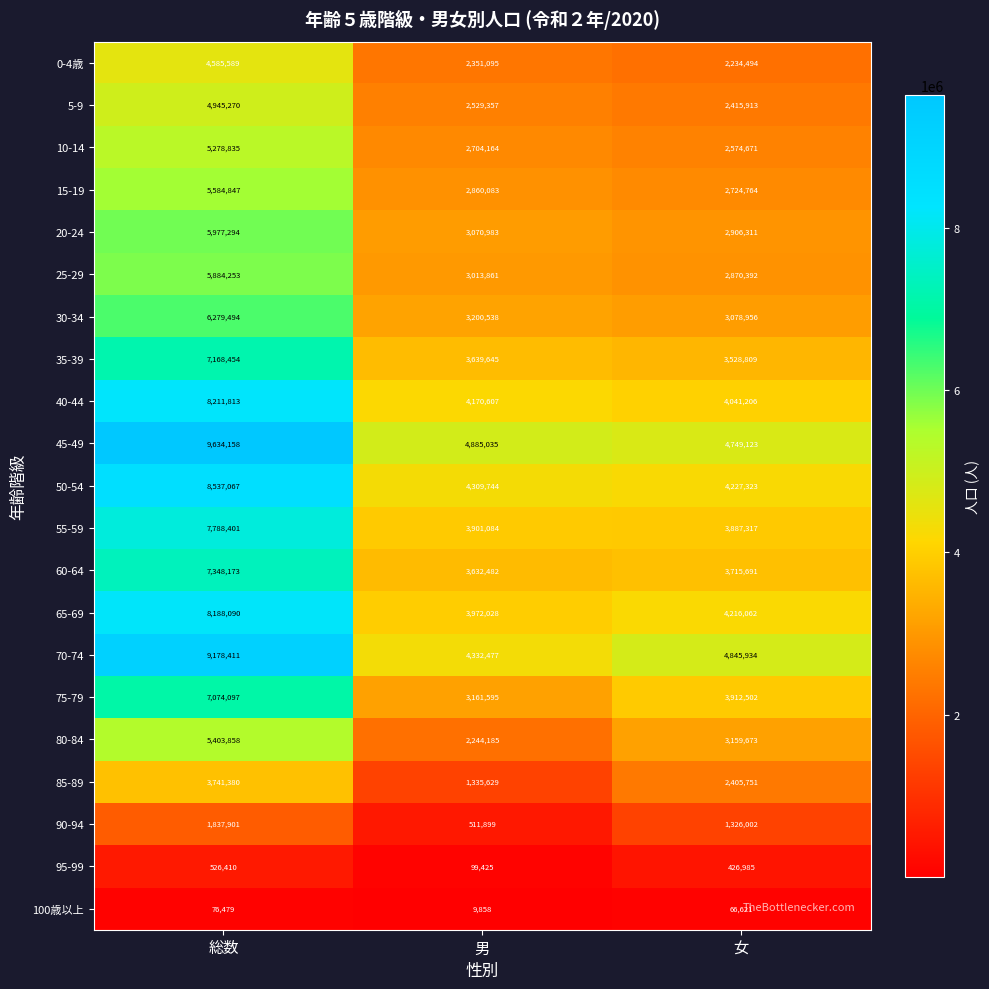

Which series has the largest total across all categories?

45-49